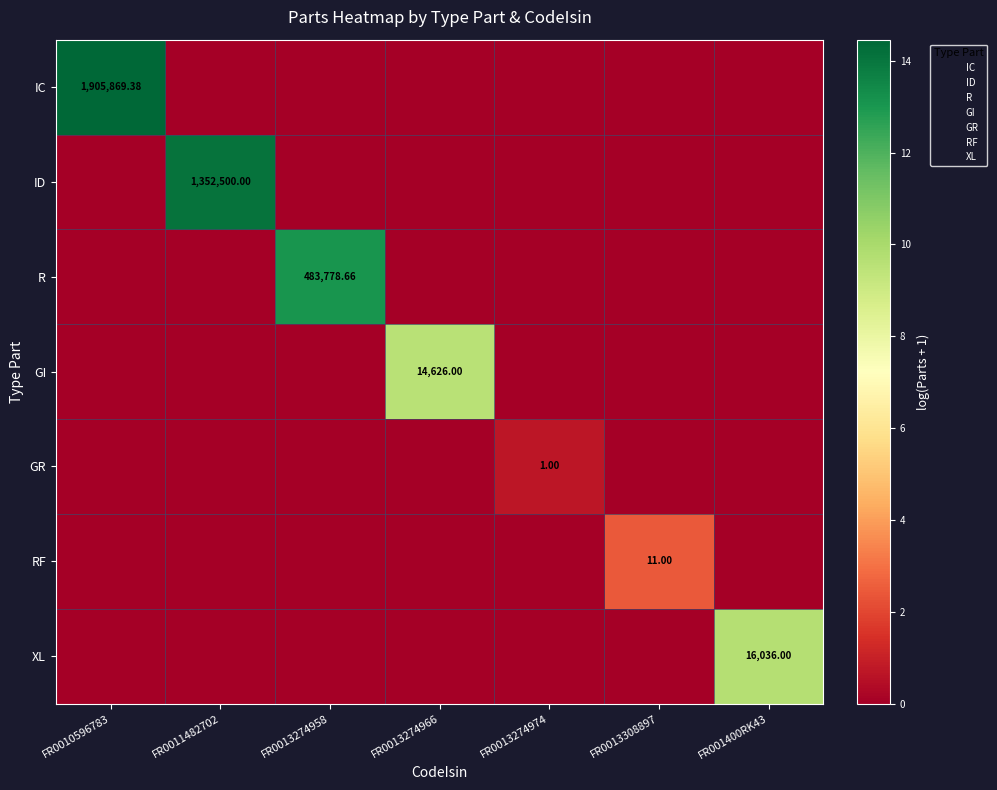

At which category is the sum across all series the highest?

FR0010596783